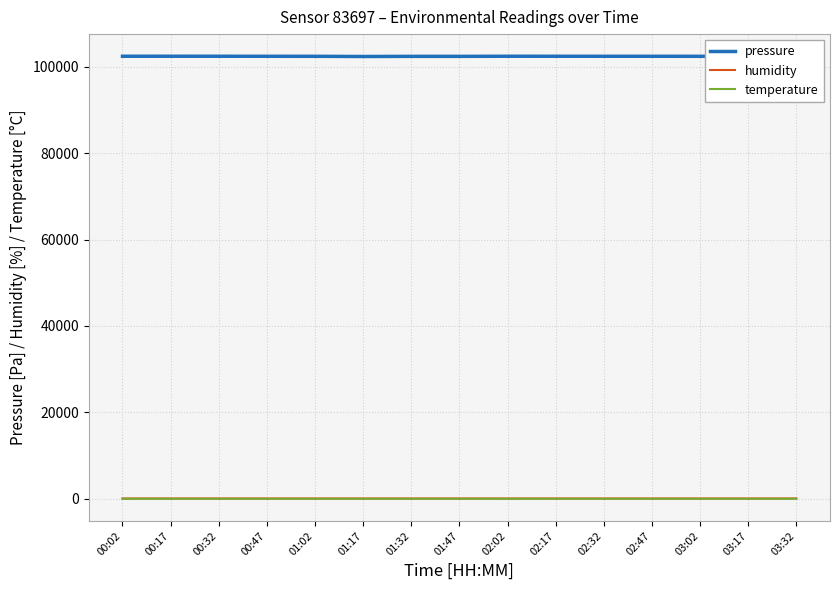

What is the difference between the maximum and minimum values in the temperature series?

1.4